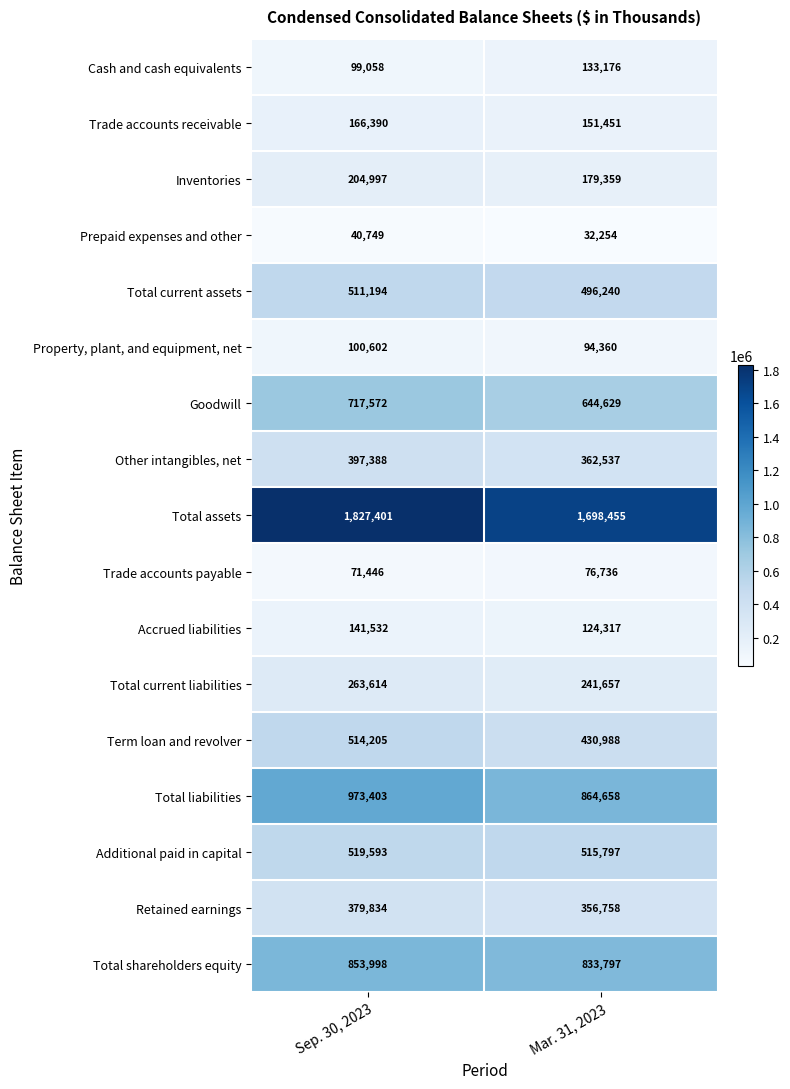

What is the sum of the Term loan and revolver values at Mar. 31, 2023 and Sep. 30, 2023?

945193